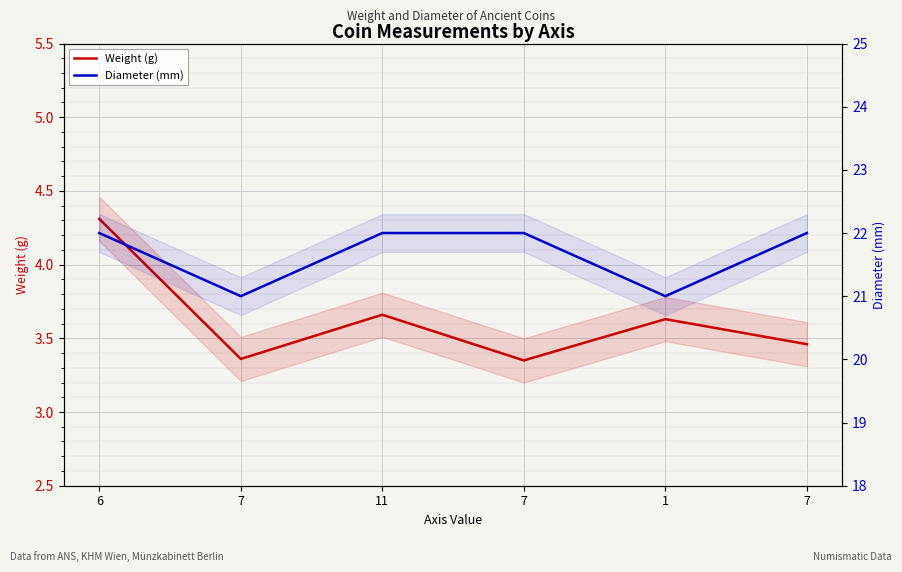

What is the difference between the Weight (g) values at 7 and 1?

0.3